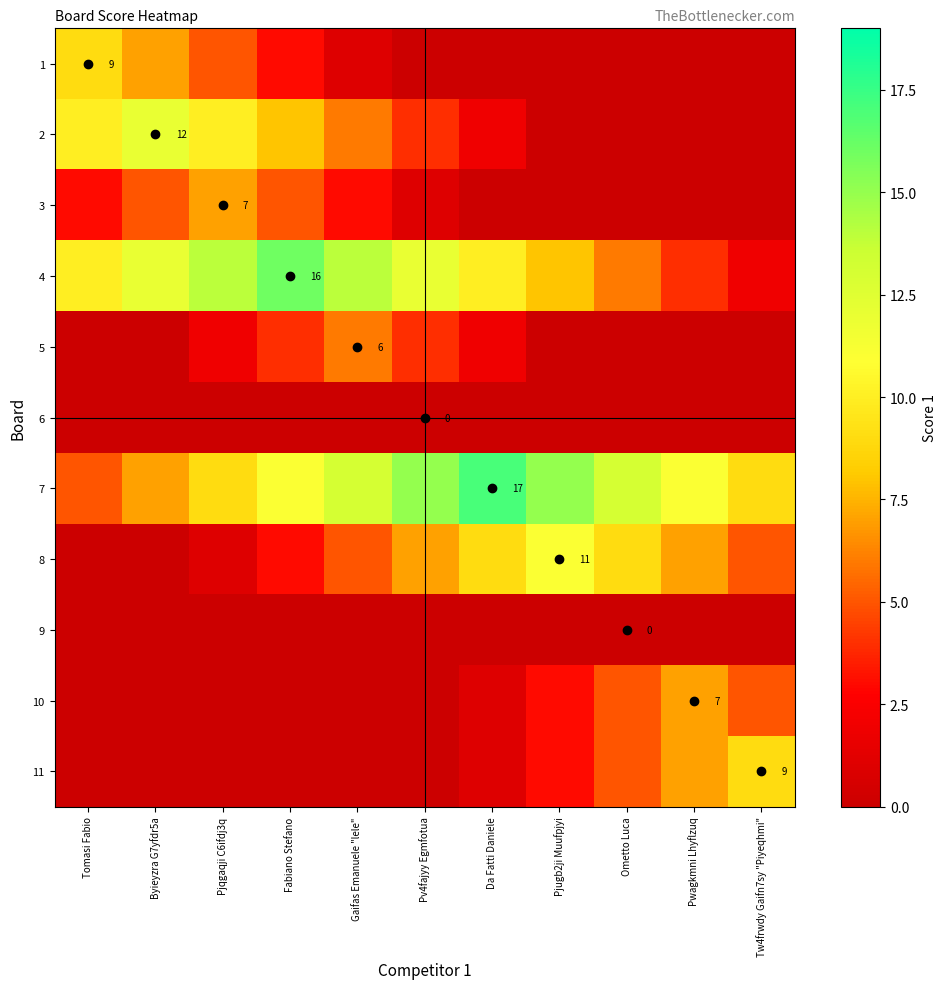

True or false: 11 has a value of 6 at Tw4frwdy Gaifn7sy "Piyeqhmi".

False